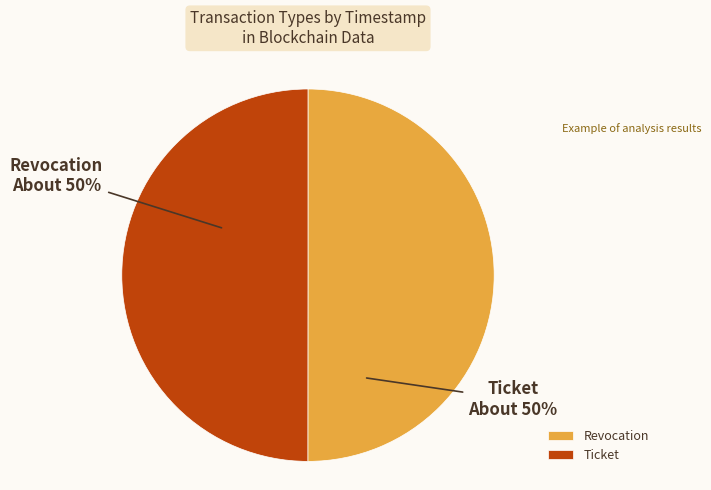

How many slices are in this pie chart?

2